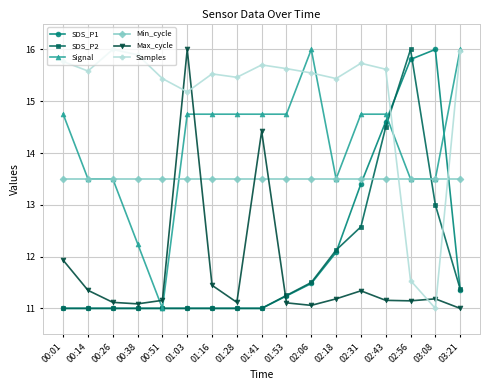

How many lines are shown in the chart?

6